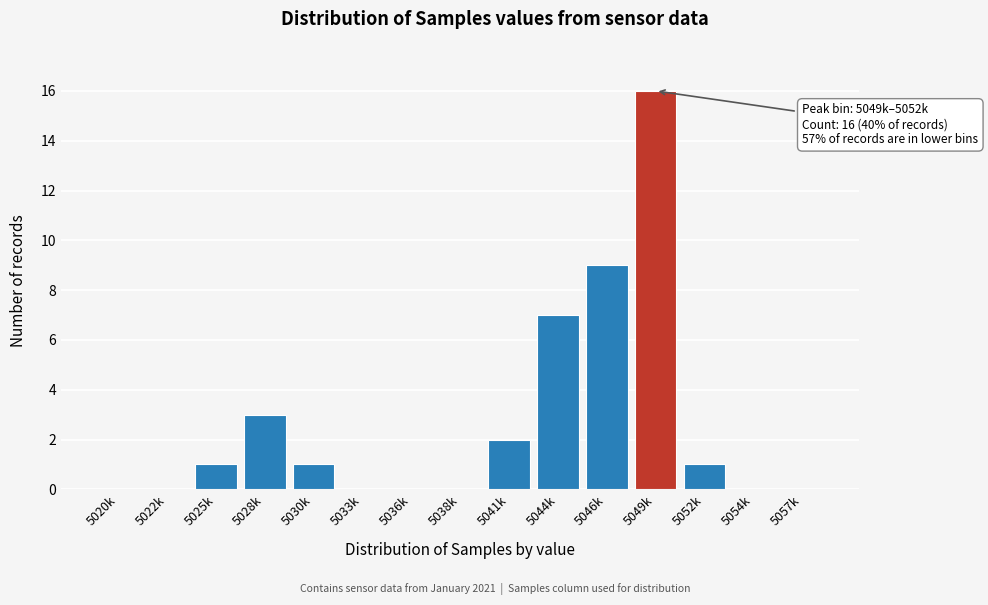

Reading left to right, transcribe all the data shown in this chart.

5020k=0	5022k=0	5025k=1	5028k=3	5030k=1	5033k=0	5036k=0	5038k=0	5041k=2	5044k=7	5046k=9	5049k=16	5052k=1	5054k=0	5057k=0